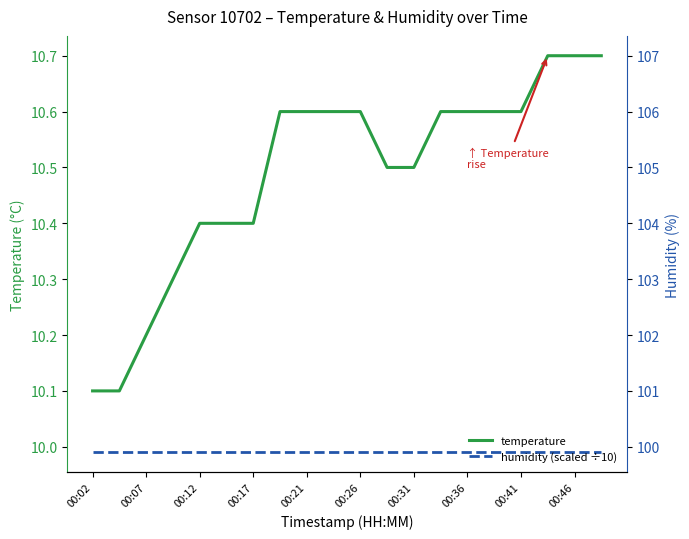

At which label is temperature closest to 10?

00:02